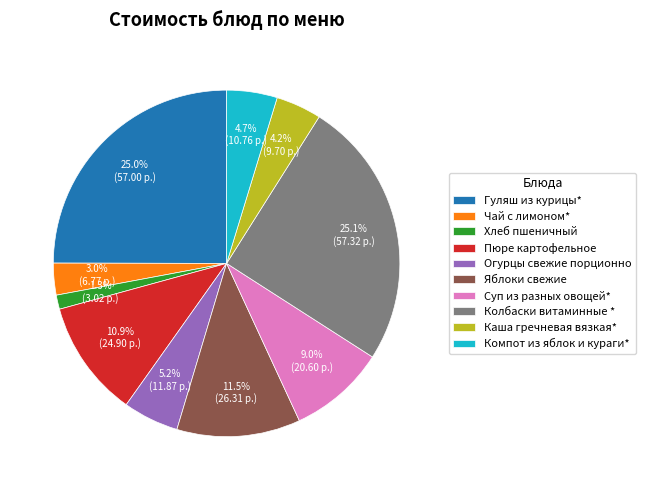

What percentage is NOT represented by Огурцы свежие порционно?

94.8%